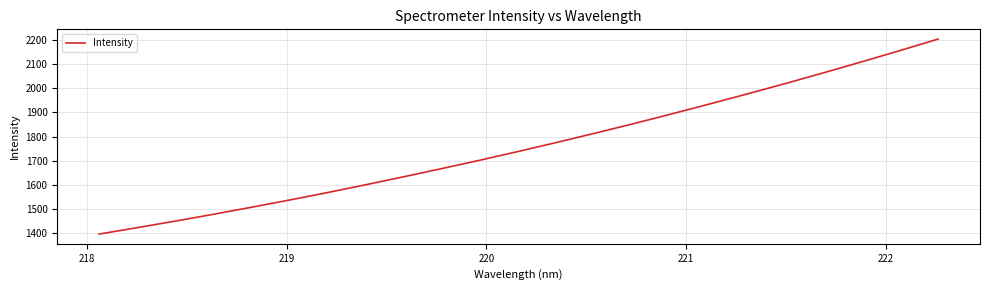

What is the difference between the maximum and minimum values?

806.9